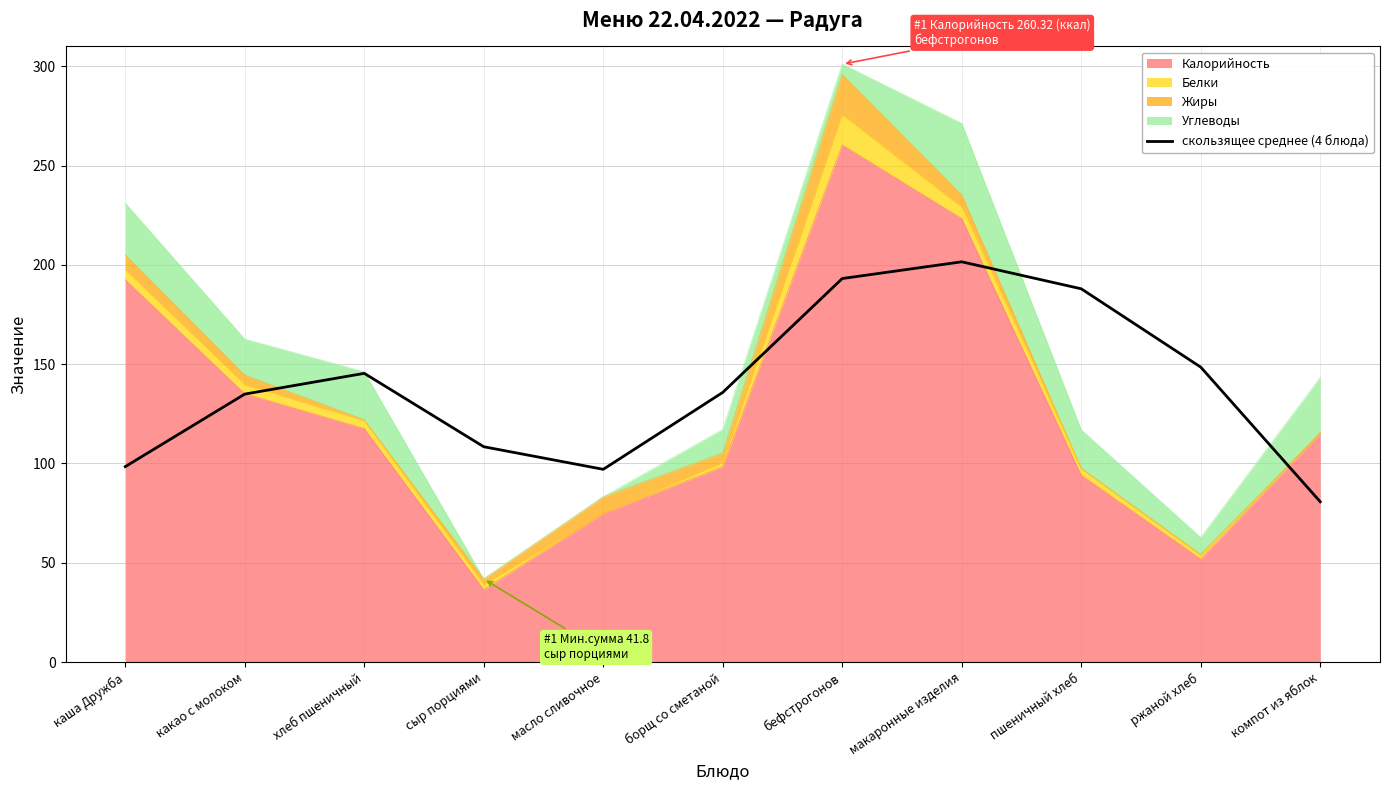

The chart shows a value of 141.7 at компот из яблок. True or false?

False